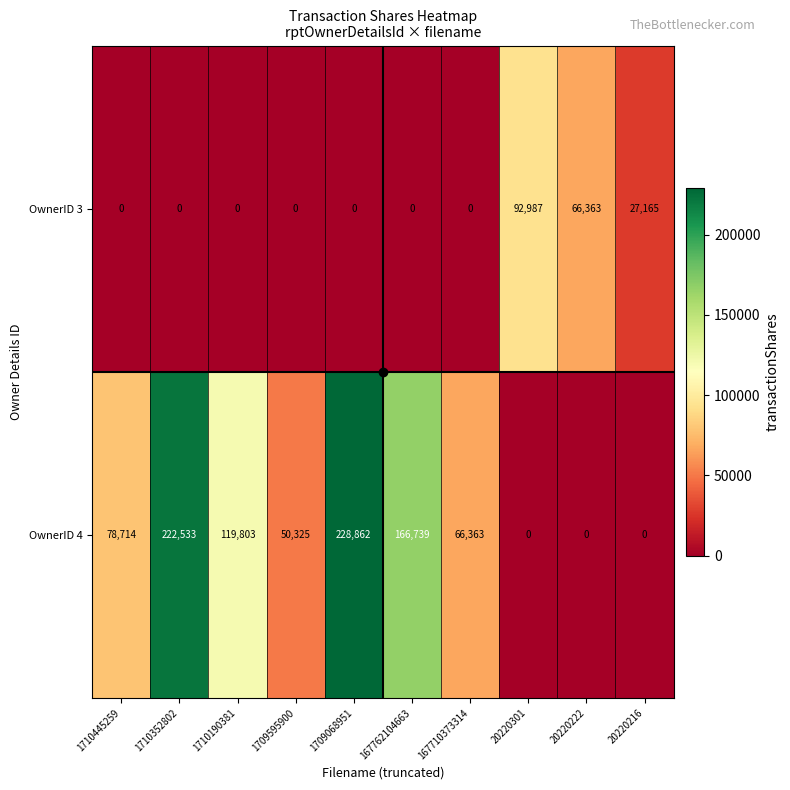

At which category does the chart reach its peak across all series?

1709068951